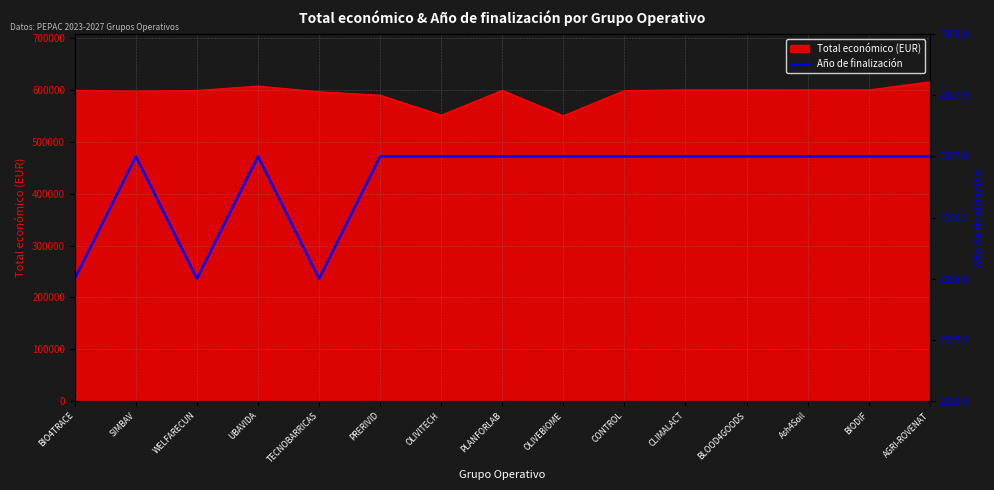

At which label is the value closest to 2026?

BIO4TRACE